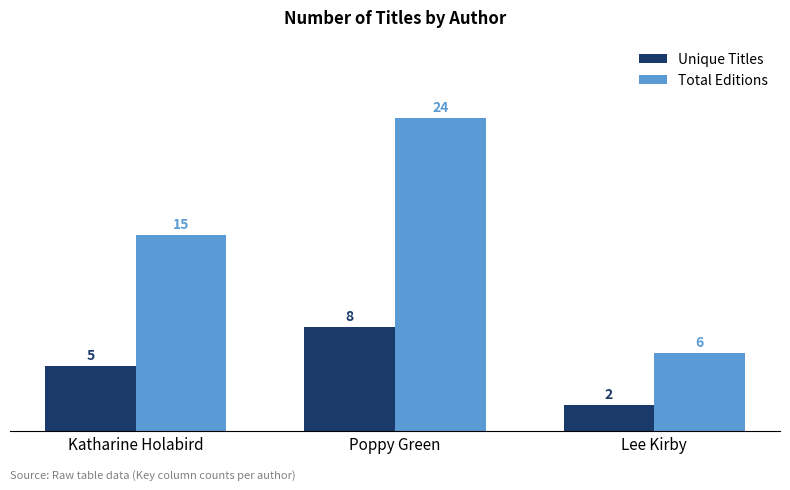

How many values in the Total Editions series are below 15?

1